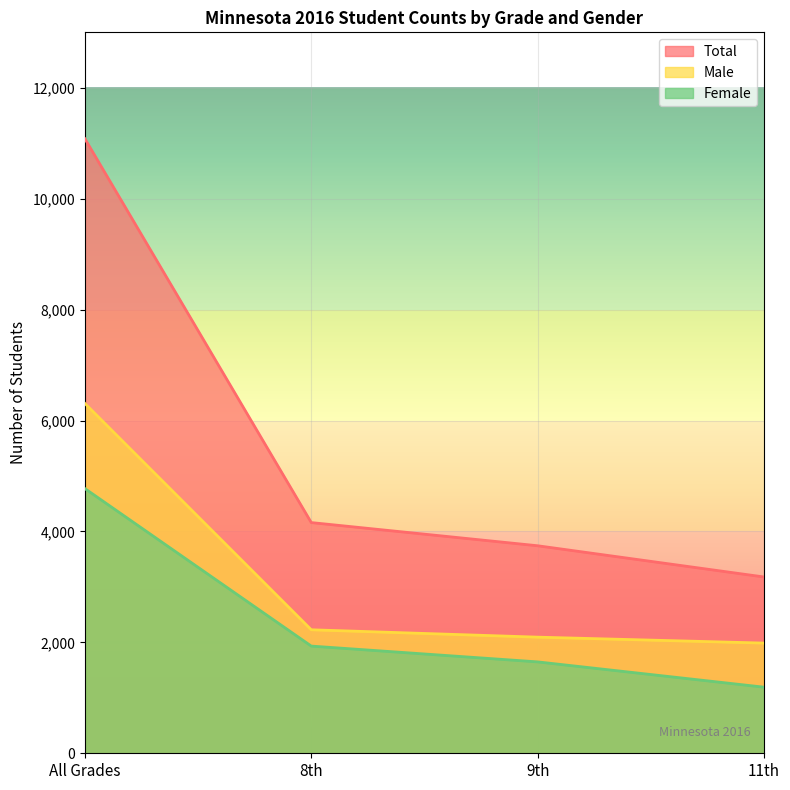

Does the chart display data point markers on the line(s)?

No